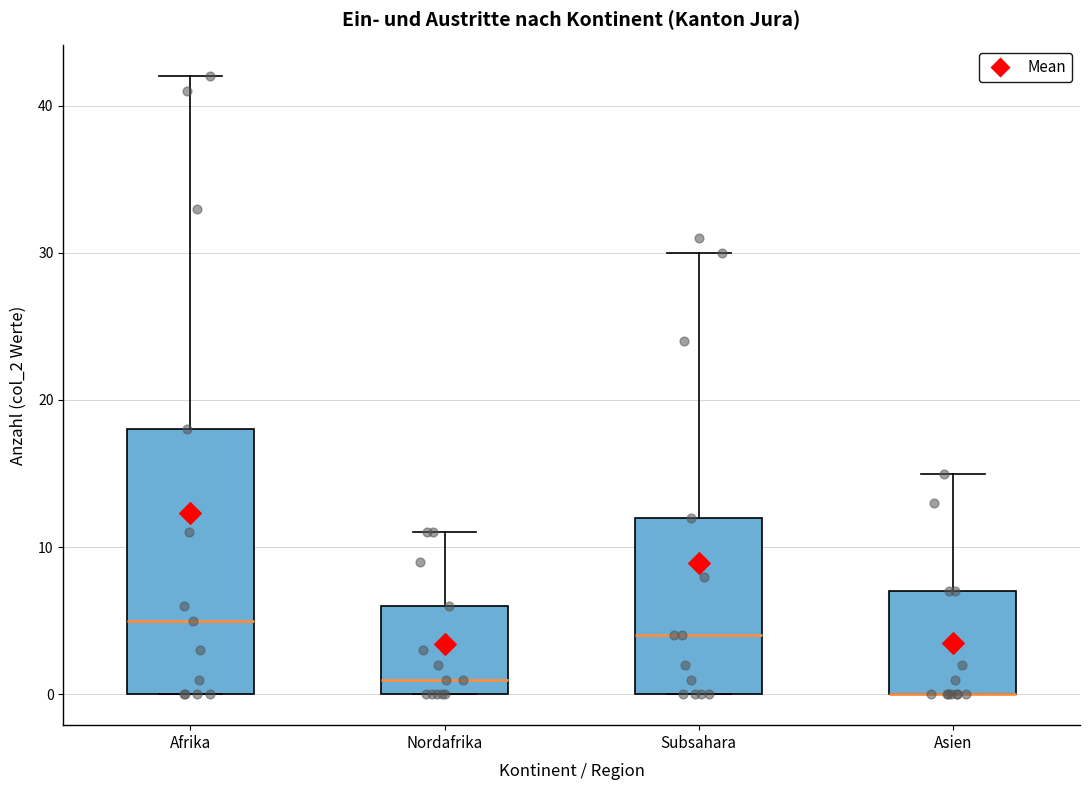

Reading left to right, read every box against the y-axis: the position of its median line, the range the box covers, and the ends of its whiskers. The values are not printed on the chart, so give them approximately, as read against the axis.

Afrika: median 5, box 0 to 18, whiskers 0 to 42
Nordafrika: median 1, box 0 to 6, whiskers 0 to 11
Subsahara: median 4, box 0 to 12, whiskers 0 to 30
Asien: median 0 (drawn on the box's lower edge), box 0 to 7, whiskers 0 to 15